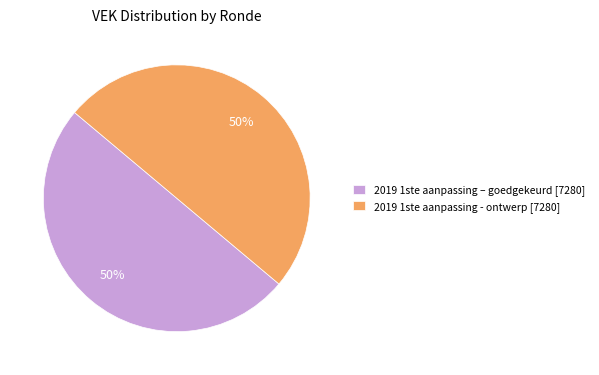

To the nearest percent, what is the combined percentage of 2019 1ste aanpassing – goedgekeurd [7280] and 2019 1ste aanpassing - ontwerp [7280]?

100%